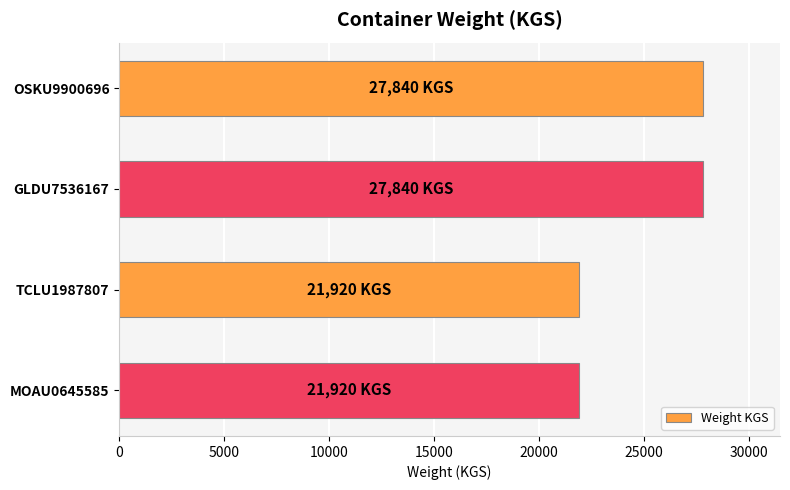

Reading top to bottom, what are all the values shown in this chart?

OSKU9900696=27840	GLDU7536167=27840	TCLU1987807=21920	MOAU0645585=21920